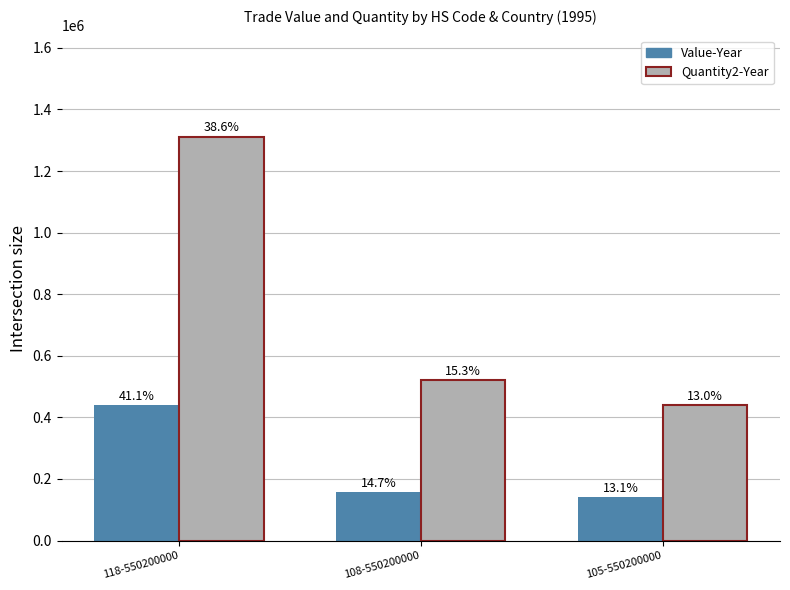

What is the label of the 3rd bar from the left?

105-550200000